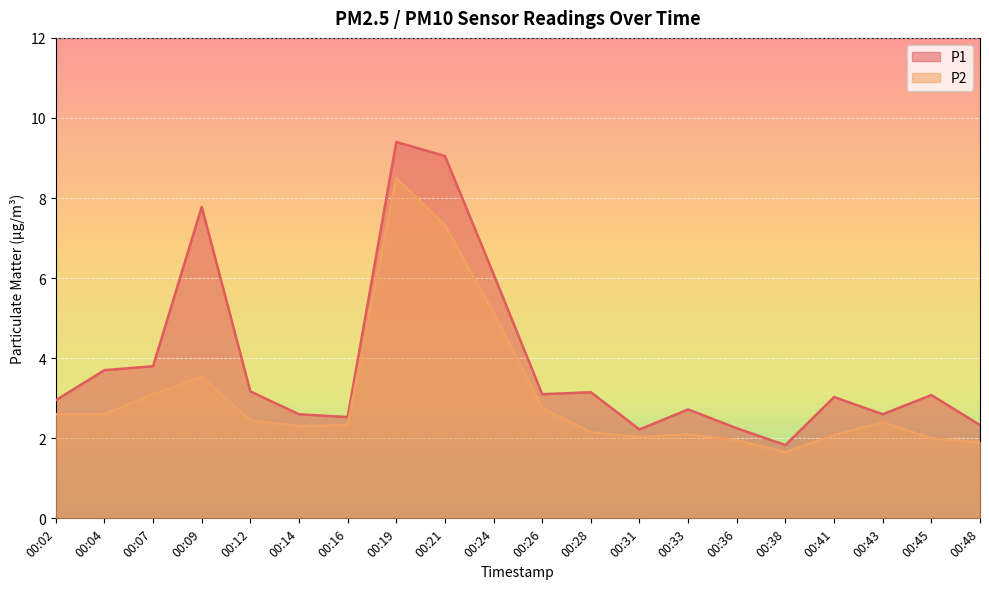

True or false: P2 and P1 cross at least once.

False